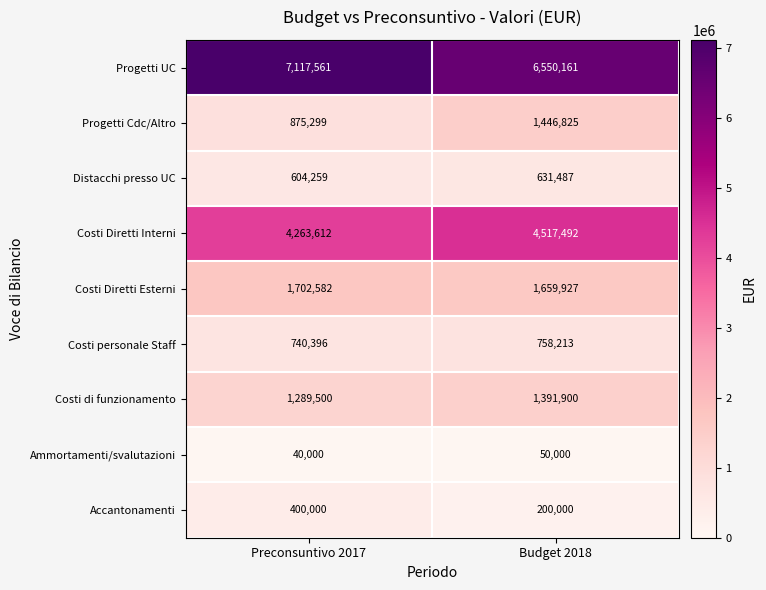

How many data points does each series have?

2